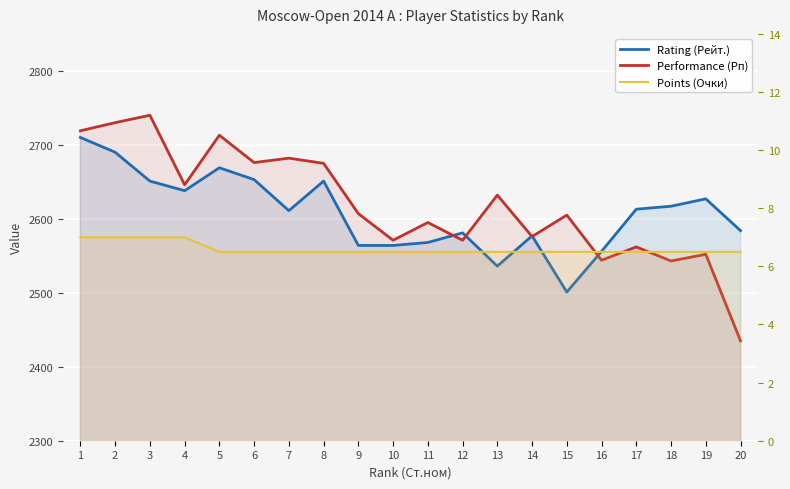

How many series are shown in this chart?

3